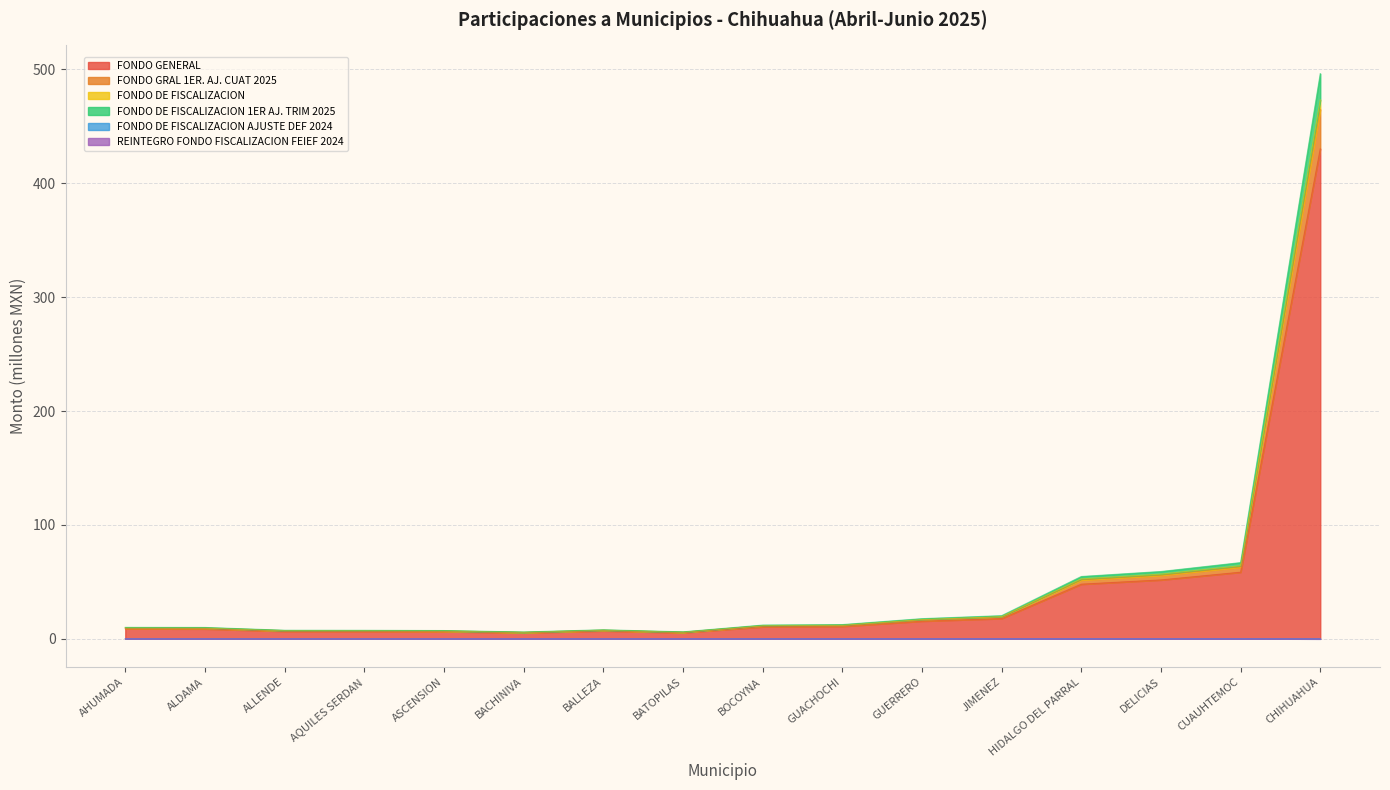

True or false: FONDO DE FISCALIZACION 1ER AJ. TRIM 2025 and FONDO DE FISCALIZACION AJUSTE DEF 2024 cross at least once.

False